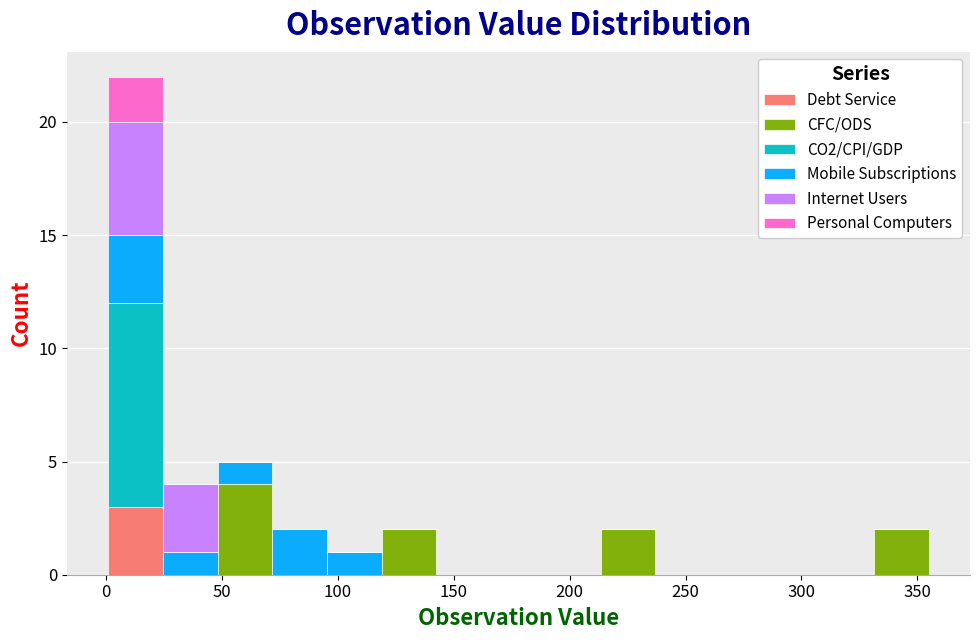

Reading left to right, list every stacked bar in this chart as the range it spans on the x-axis followed by its total height. Neither the bar edges nor the heights are printed on the chart, so give them approximately, as read against the axes.

0 to 25: 22
25 to 50: 4
50 to 70: 5
70 to 95: 2
95 to 120: 1
120 to 140: 2
140 to 165: 0
165 to 190: 0
190 to 215: 0
215 to 235: 2
235 to 260: 0
260 to 285: 0
285 to 310: 0
310 to 330: 0
330 to 355: 2